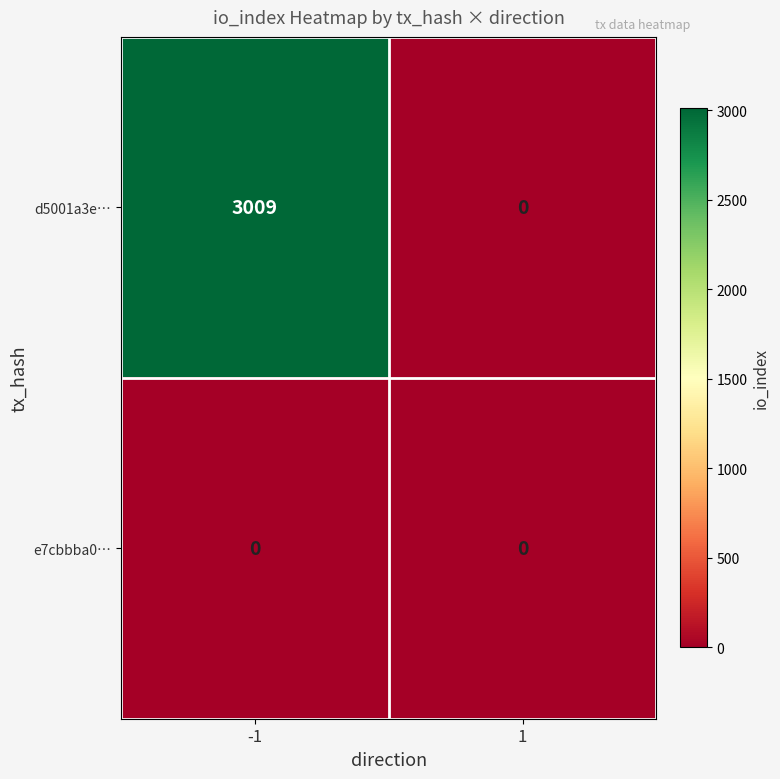

Reading left to right, extract all data points from this chart.

d5001a3e…: -1=3009	1=0
e7cbbba0…: -1=0	1=0